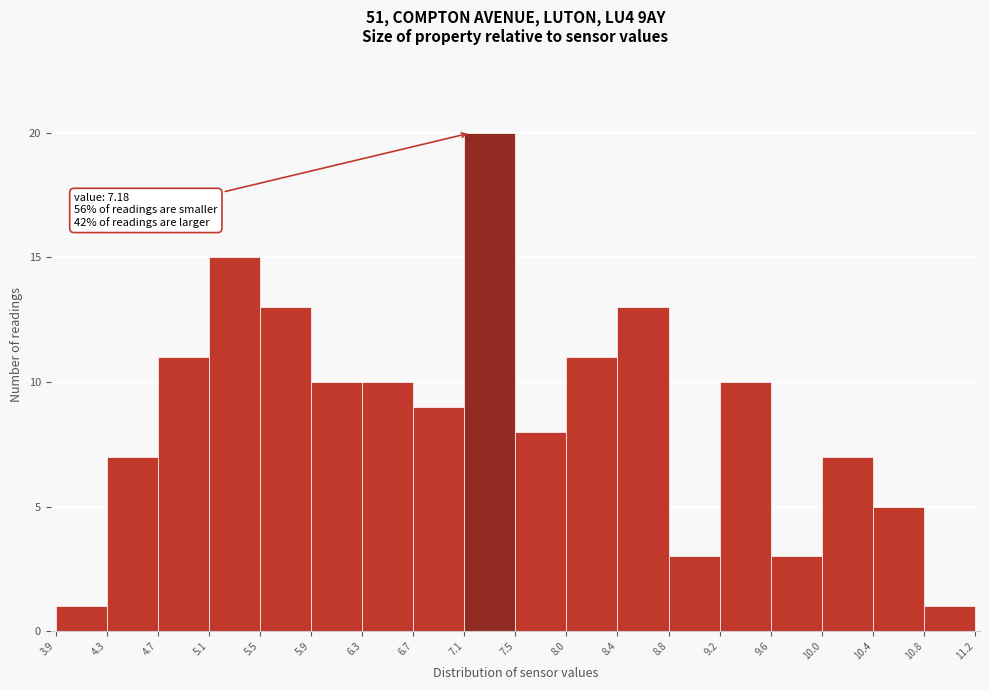

Over which range of the x-axis is the bar tallest?

7.1 to 7.5